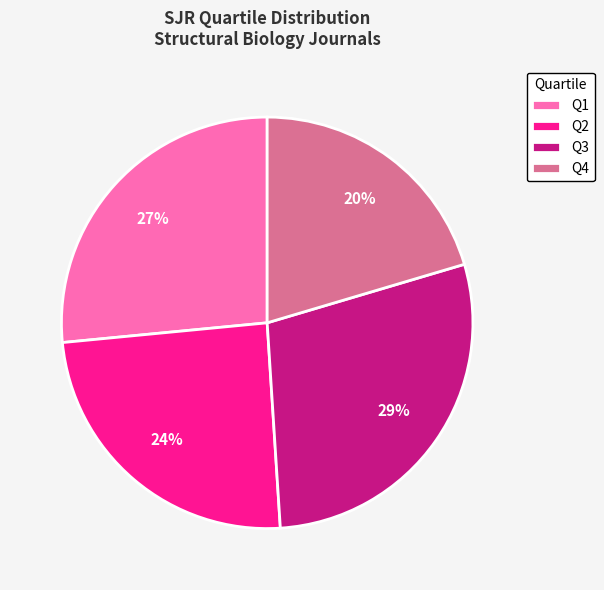

Is the sum of Q2 and Q3 greater than half?

Yes